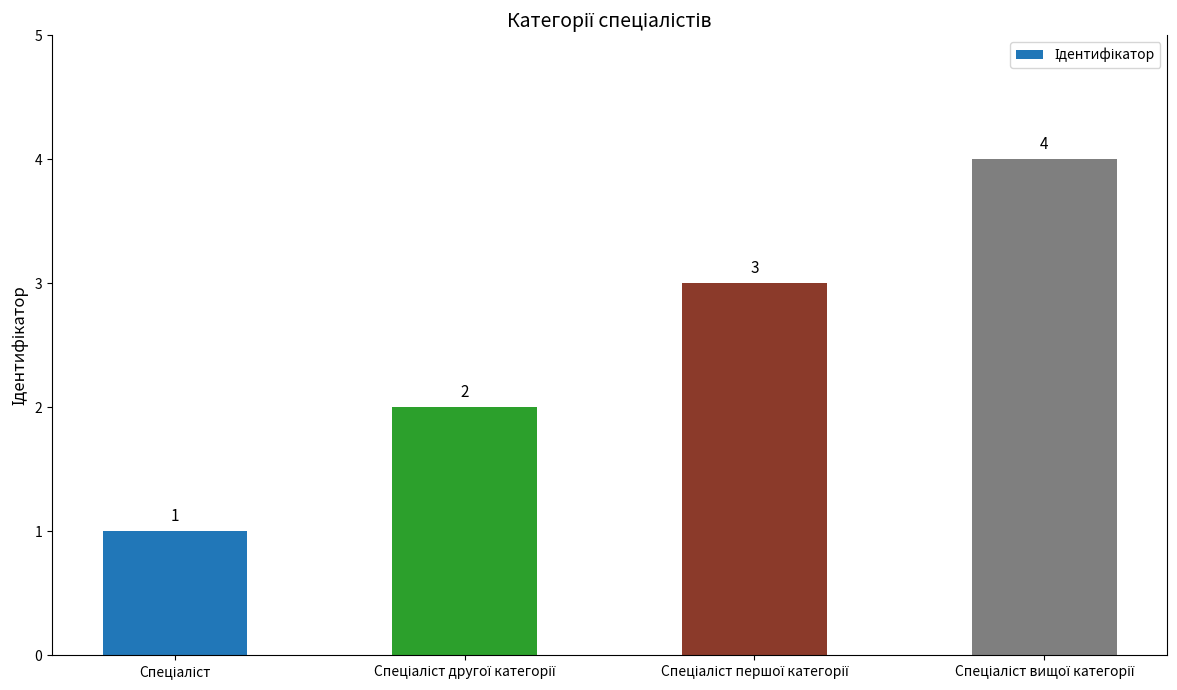

Count the values in the range 2 to 4.

3